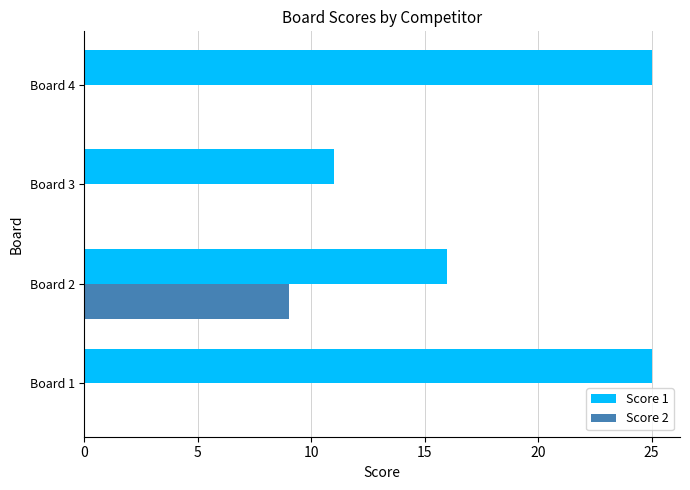

What is the sum of all Score 1 values?

77